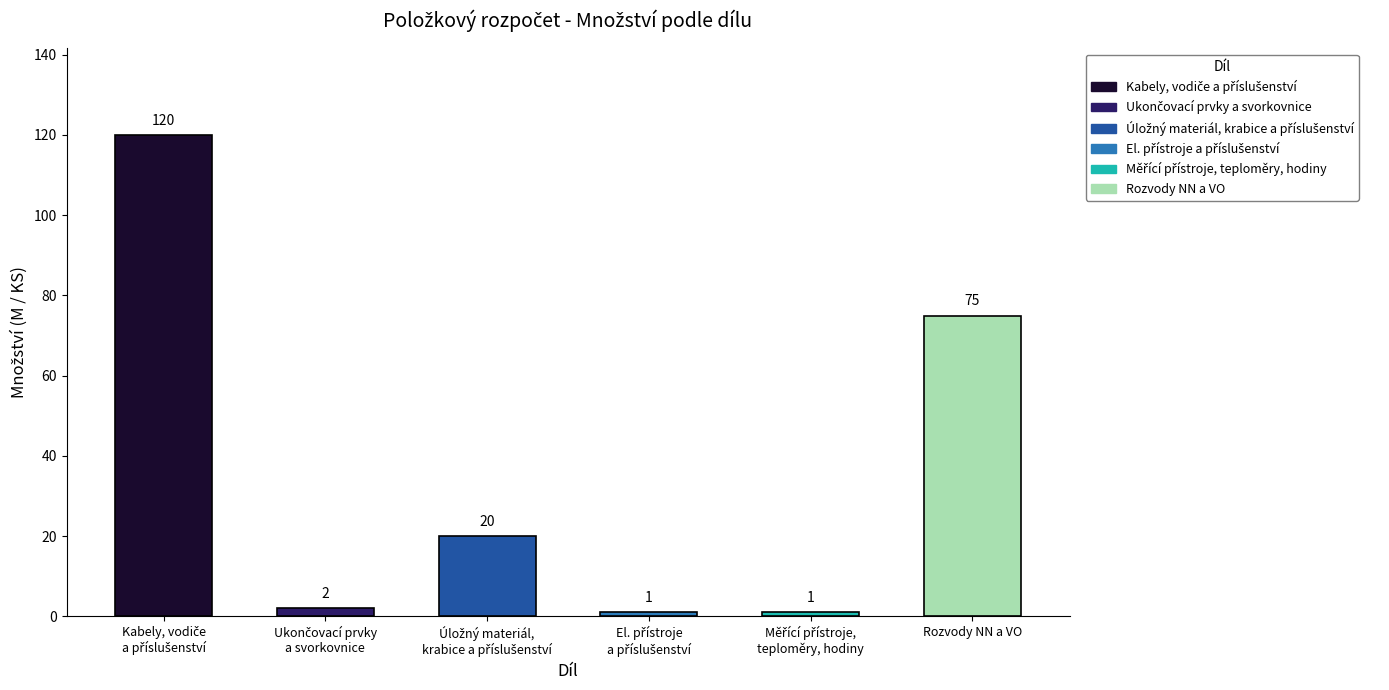

What is the label of the 1st bar from the right?

Rozvody NN a VO